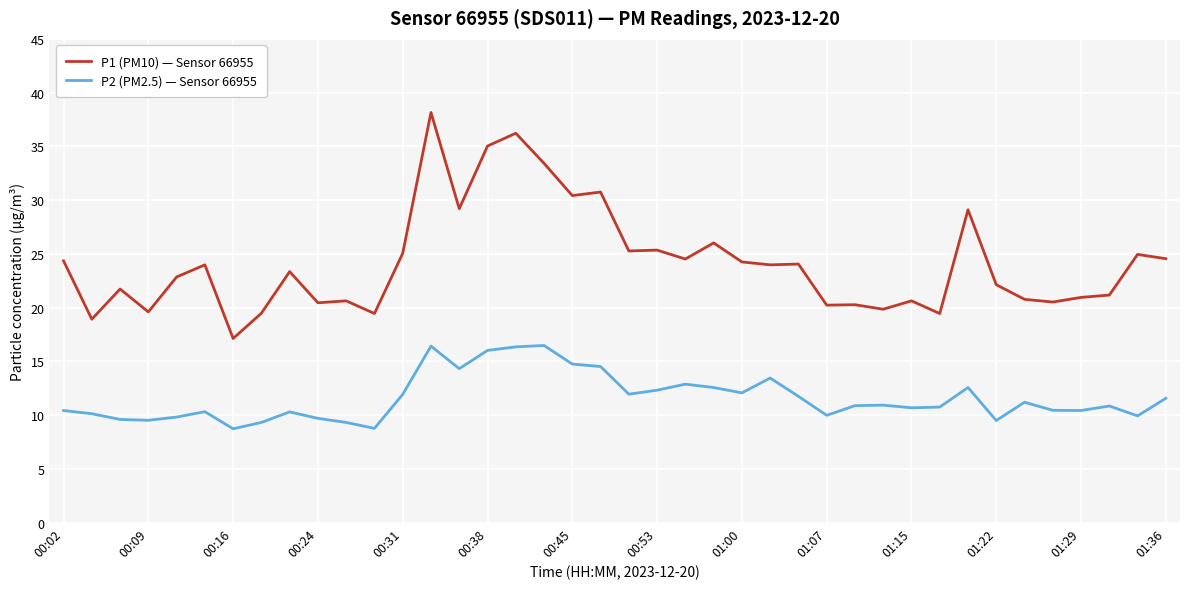

True or false: P1 (PM10) — Sensor 66955 and P2 (PM2.5) — Sensor 66955 intersect in this chart.

False